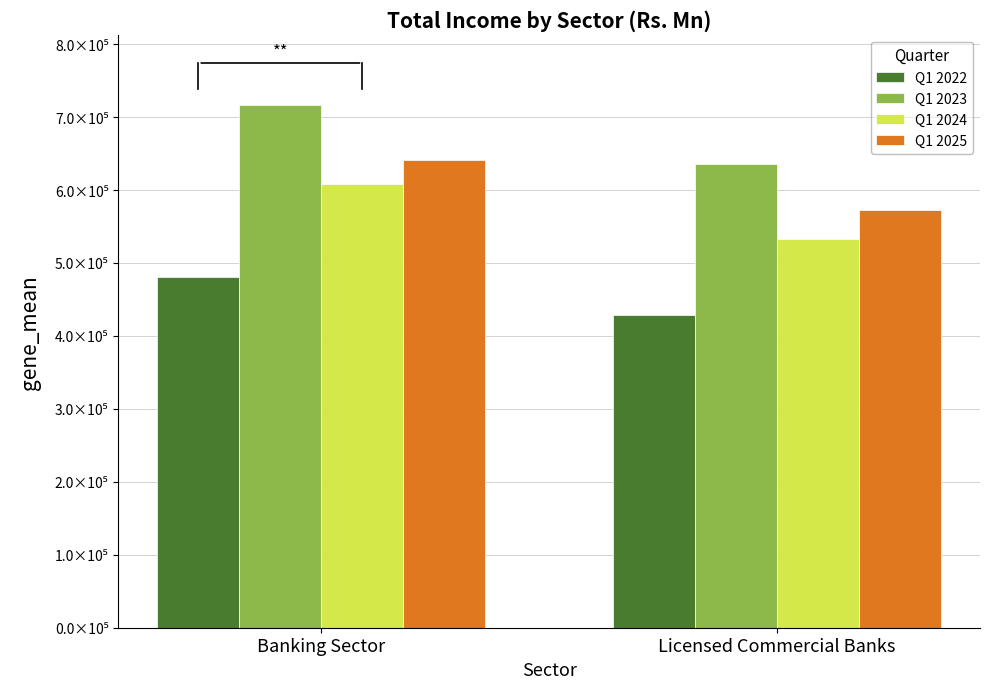

What is the average value of the Q1 2023 series?

676322.0